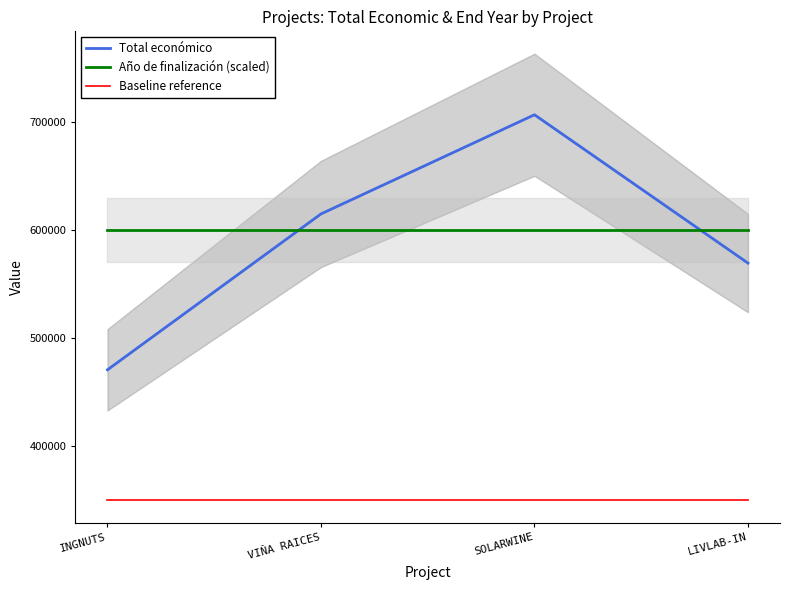

What is the sum of all Total económico values?

2361695